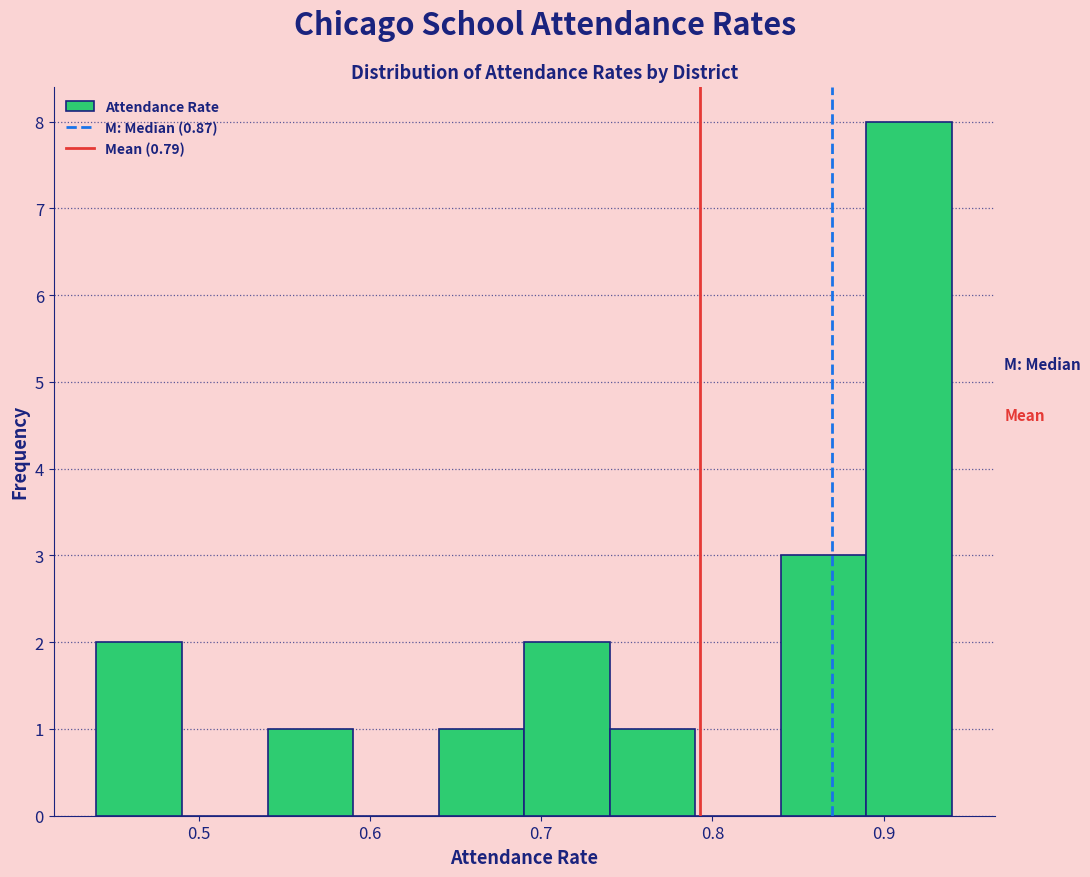

Reading left to right, transcribe this chart: for each bar, give the range it covers on the x-axis and its height. The values are not printed on the chart, so give them approximately, as read against the axis.

0.44 to 0.49: 2
0.49 to 0.54: 0
0.54 to 0.59: 1
0.59 to 0.64: 0
0.64 to 0.69: 1
0.69 to 0.74: 2
0.74 to 0.79: 1
0.79 to 0.84: 0
0.84 to 0.89: 3
0.89 to 0.94: 8